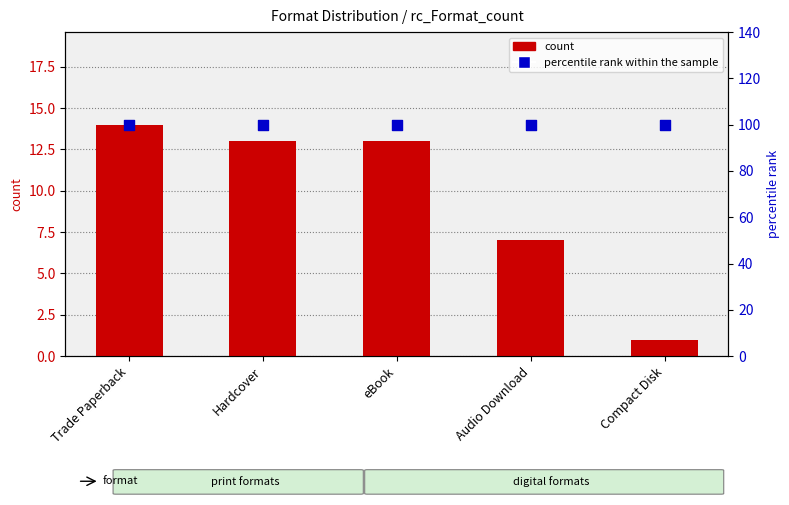

Is the value of count at Hardcover greater than the value of percentile rank within the sample at Hardcover?

No